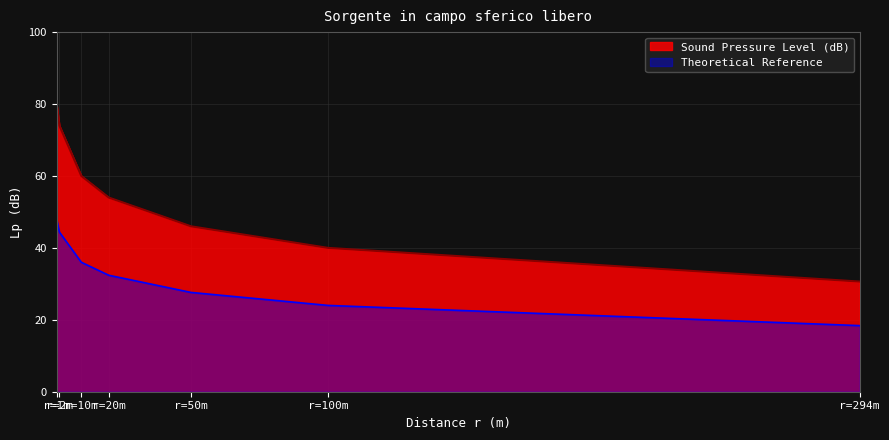

What is the value of the 3rd point from the left?

60.0